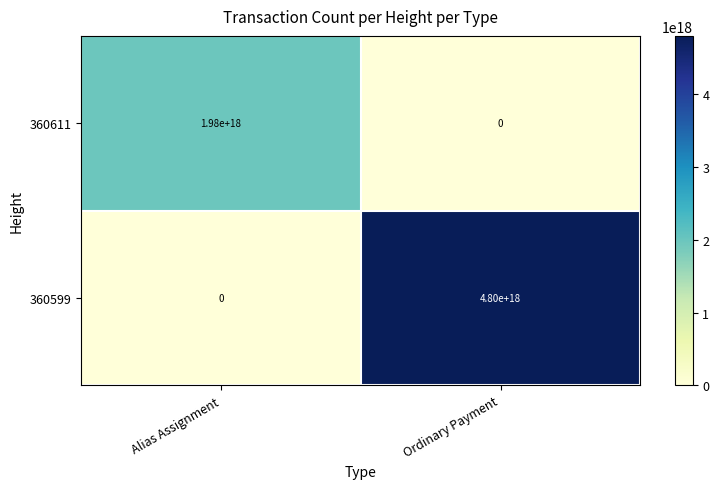

How many series are shown in this chart?

2